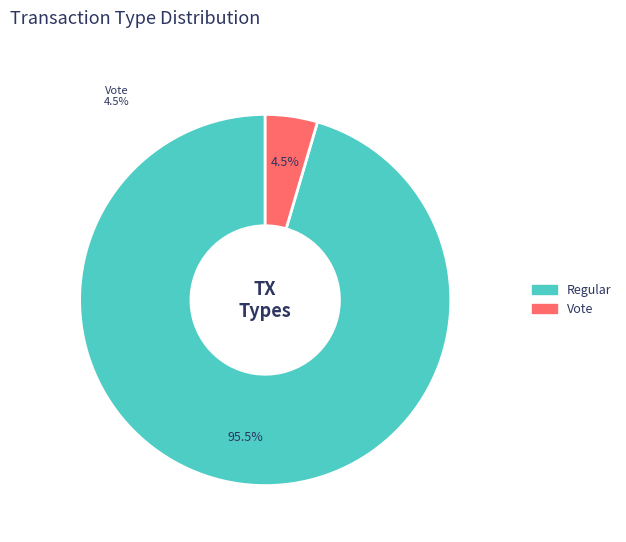

What percentage is NOT represented by Regular?

4.5%